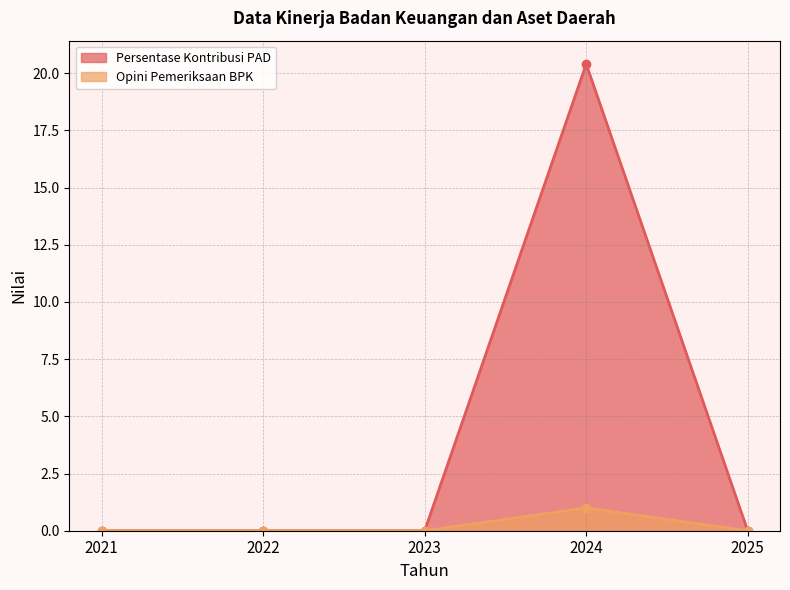

Rank the series by their maximum value, from lowest to highest.

Opini Pemeriksaan BPK, Persentase Kontribusi PAD